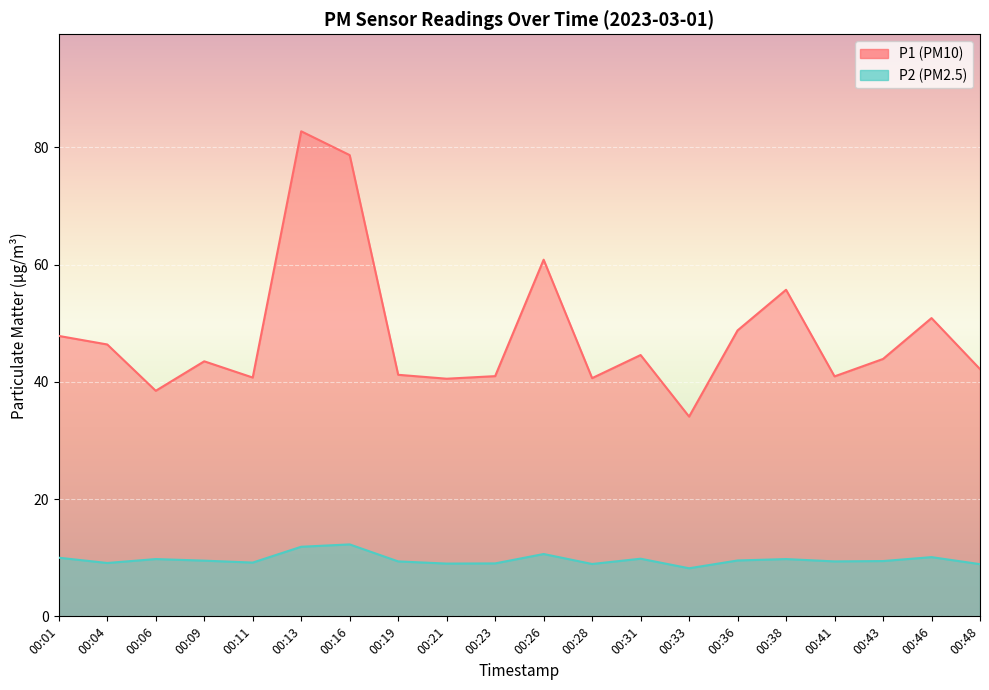

Where is the first local minimum for P2?

00:04